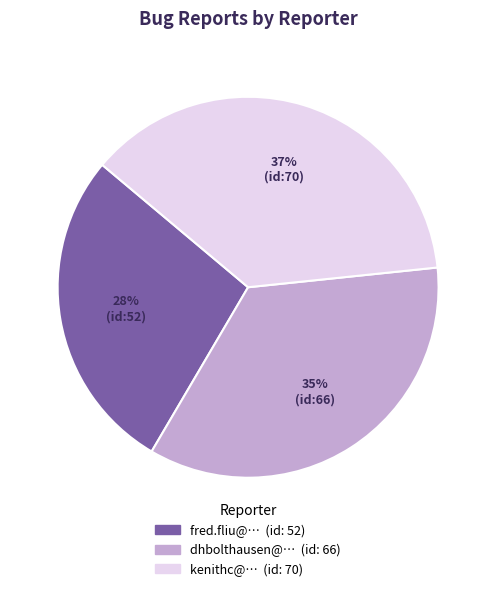

Is the sum of kenithc@… and dhbolthausen@… greater than half?

Yes